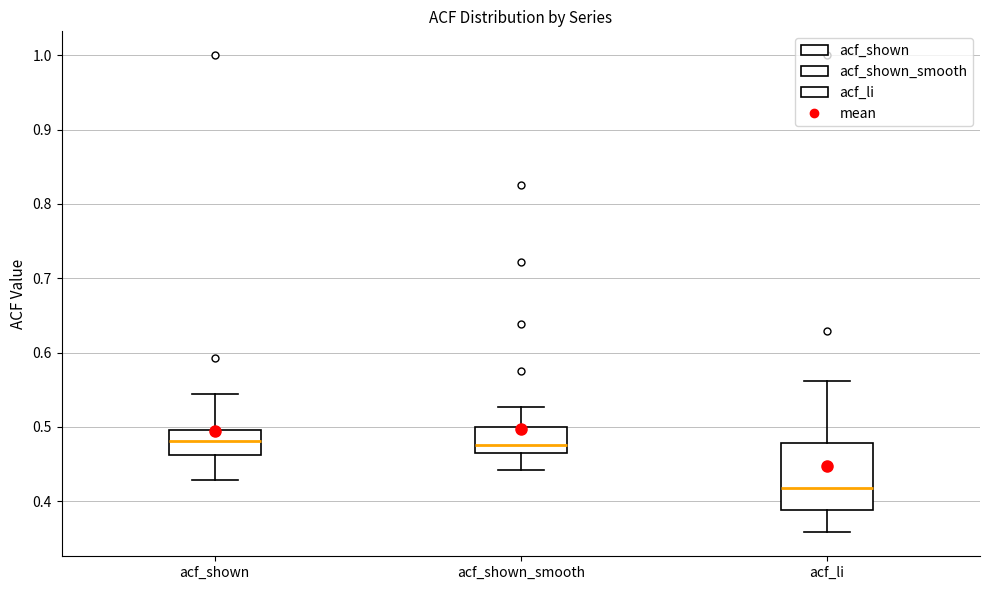

Which box is the tallest, from its lower edge to its upper edge?

acf_li